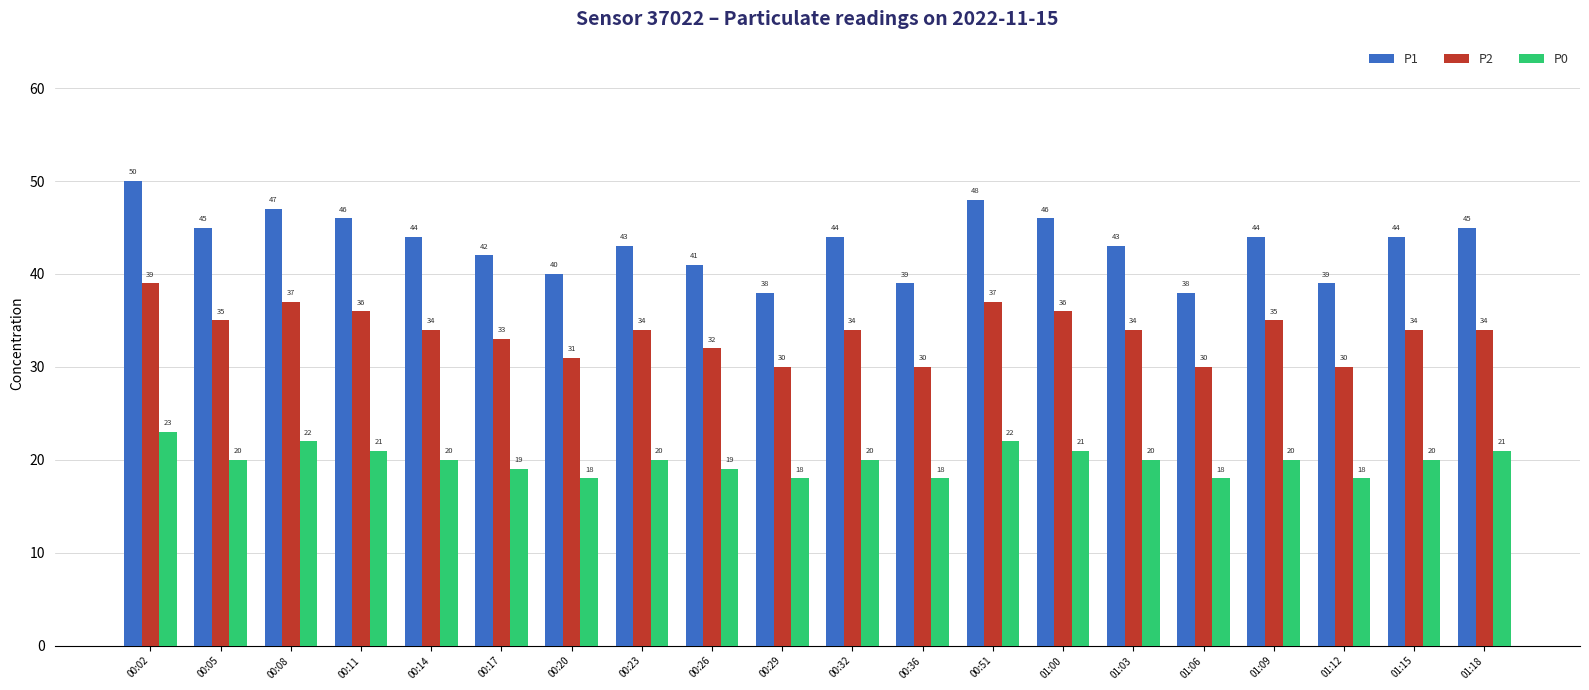

At which label does P1 first exceed 44?

00:02